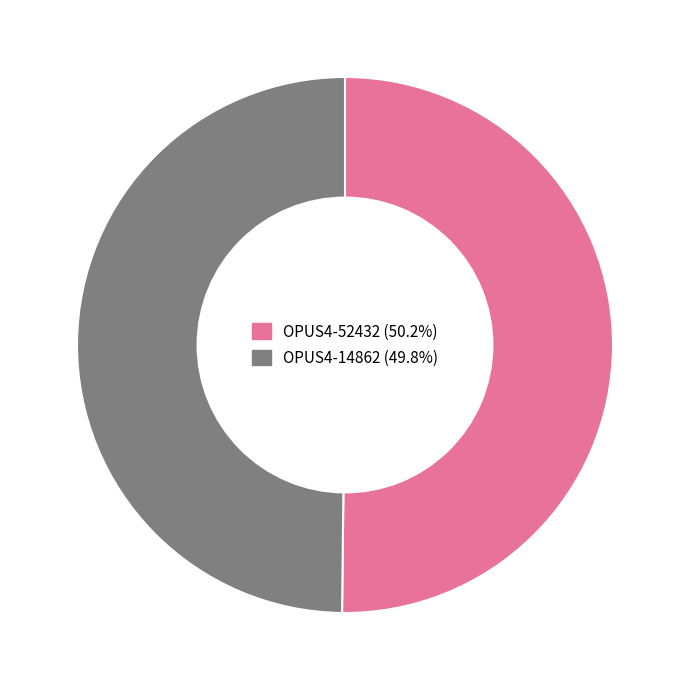

What is the ratio of the value at OPUS4-14862 to the value at OPUS4-52432?

1.0